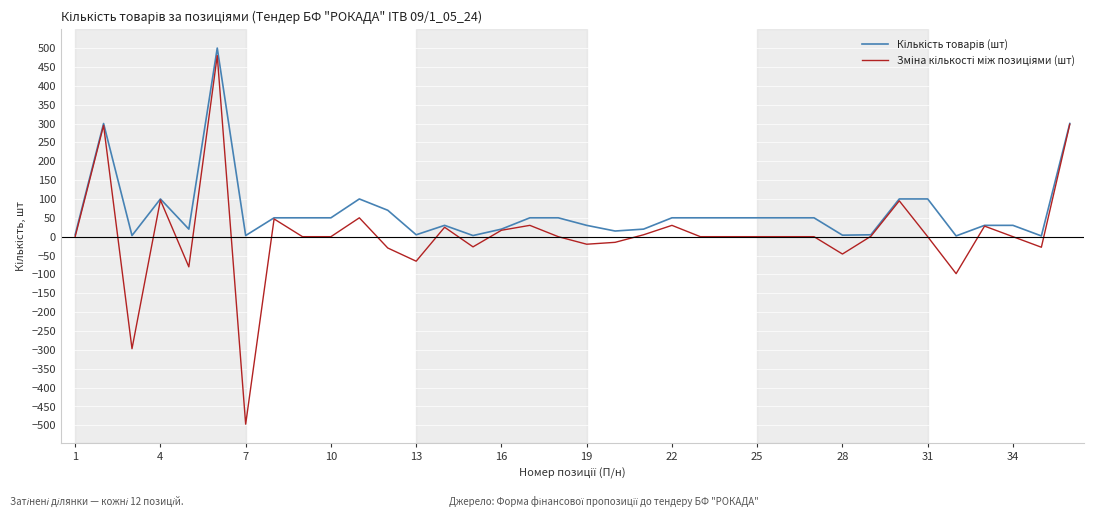

What is the greatest value displayed?

500